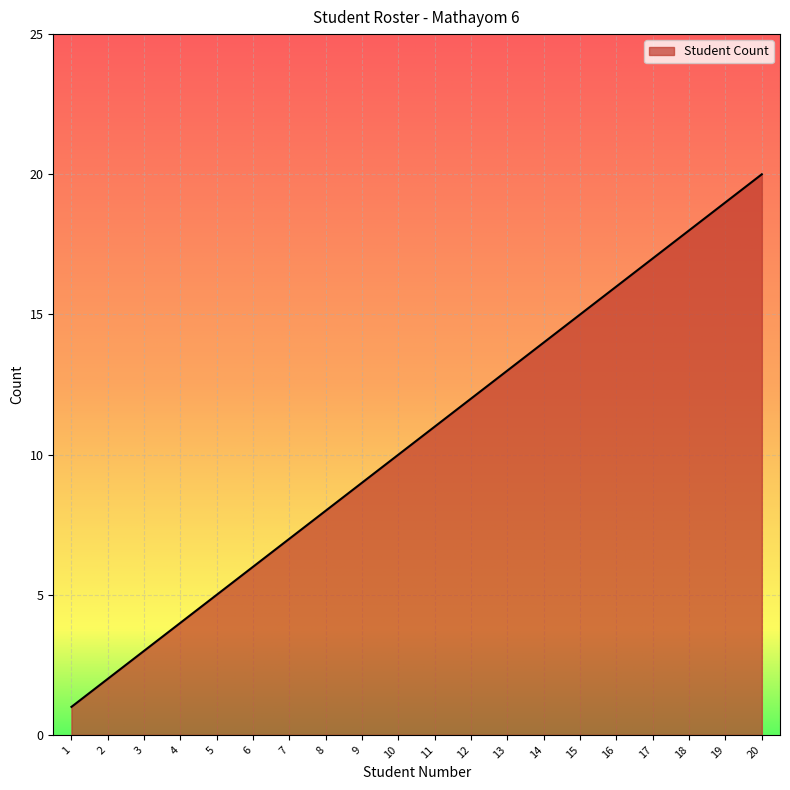

Reading left to right, list all the values displayed in this chart.

1=1	2=2	3=3	4=4	5=5	6=6	7=7	8=8	9=9	10=10	11=11	12=12	13=13	14=14	15=15	16=16	17=17	18=18	19=19	20=20